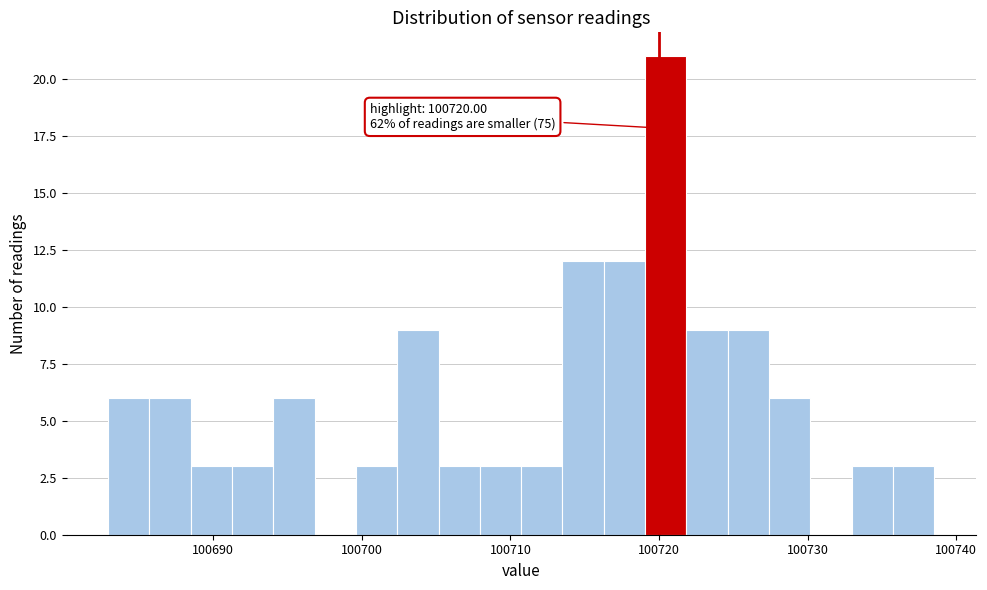

Read against the x-axis, roughly where is the centre of the tallest bar?

100720